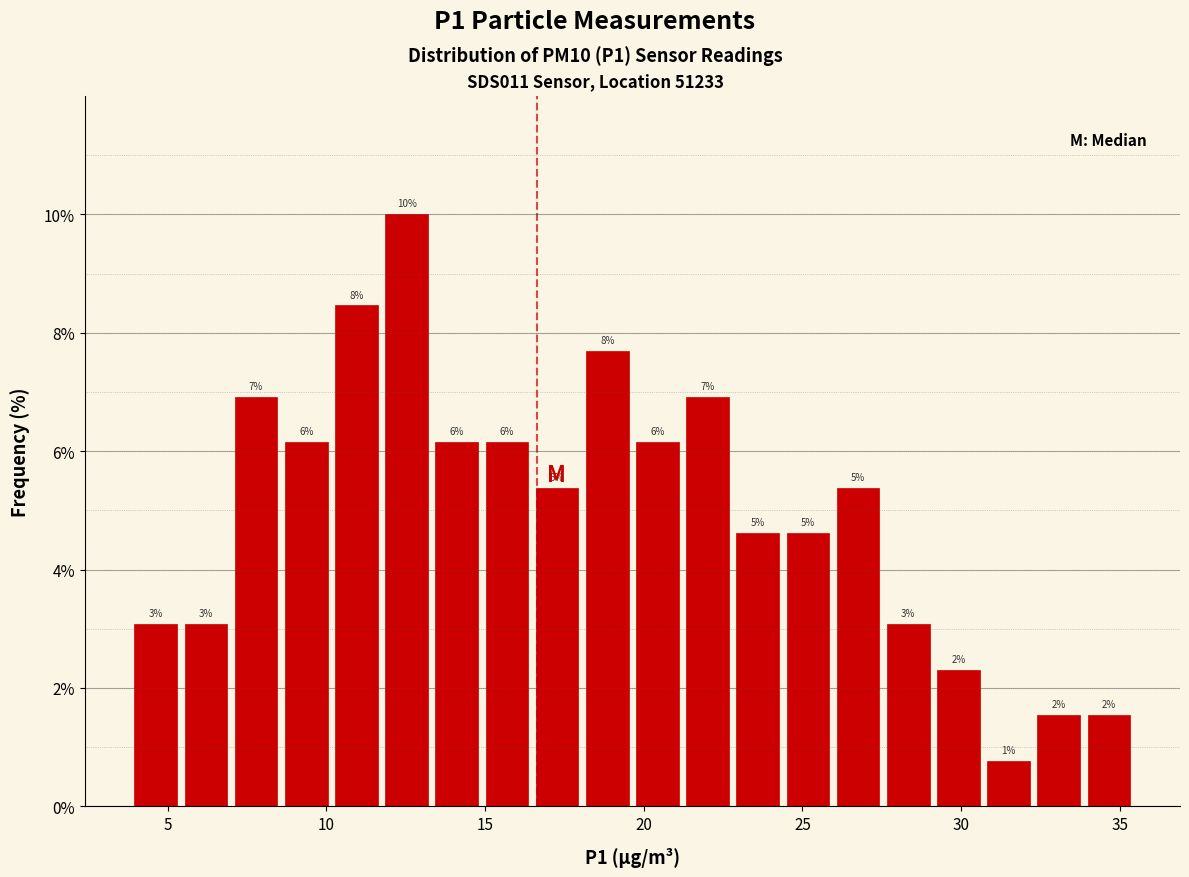

Read against the x-axis, roughly where is the centre of the tallest bar?

12.5